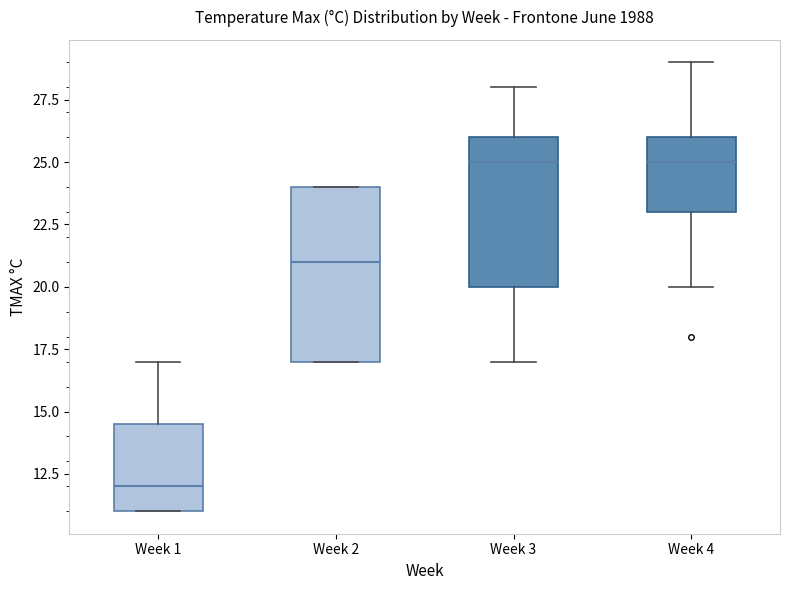

Which box's median line is the lowest?

Week 1